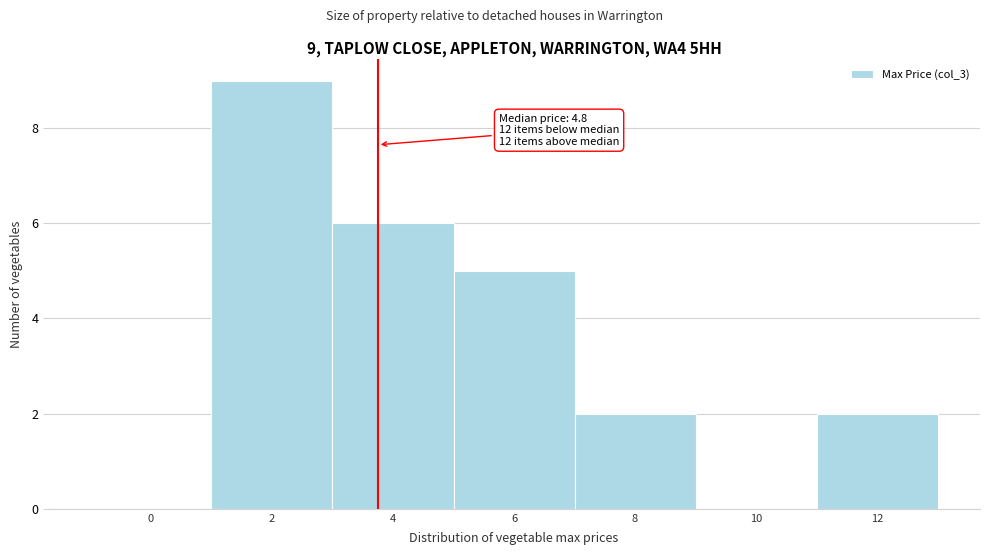

Reading left to right, what are all the values shown in this chart?

0=0	2=9	4=6	6=5	8=2	10=0	12=2